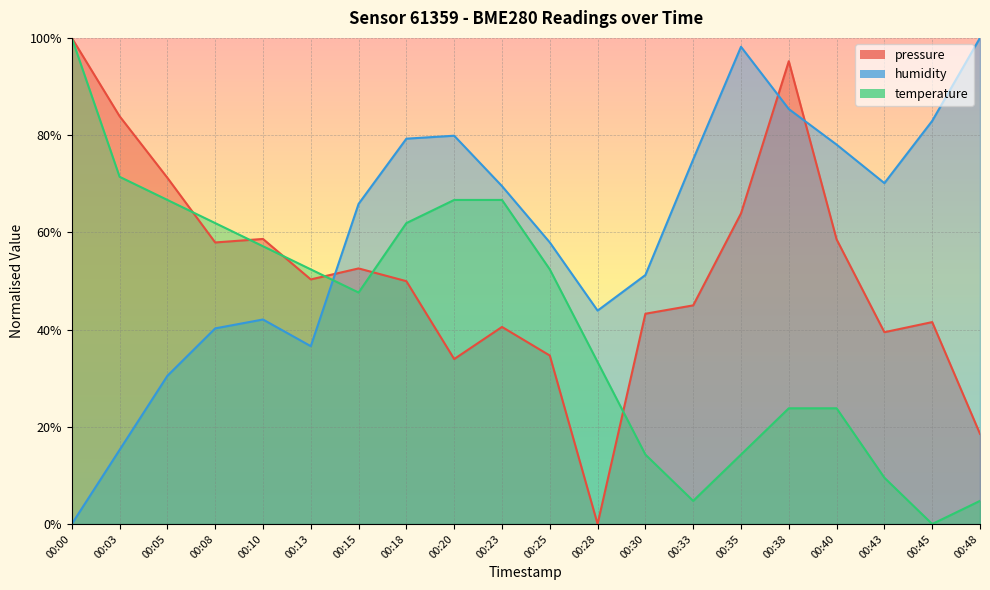

Which category has the lowest value across all series?

00:28